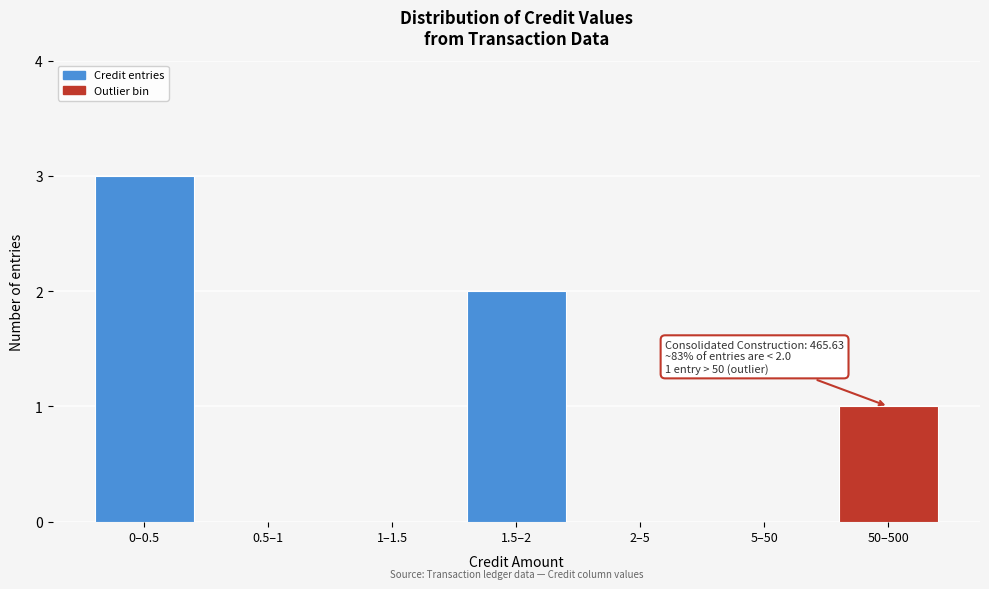

Reading left to right, what are all the values shown in this chart?

0–0.5=3	0.5–1=0	1–1.5=0	1.5–2=2	2–5=0	5–50=0	50–500=1